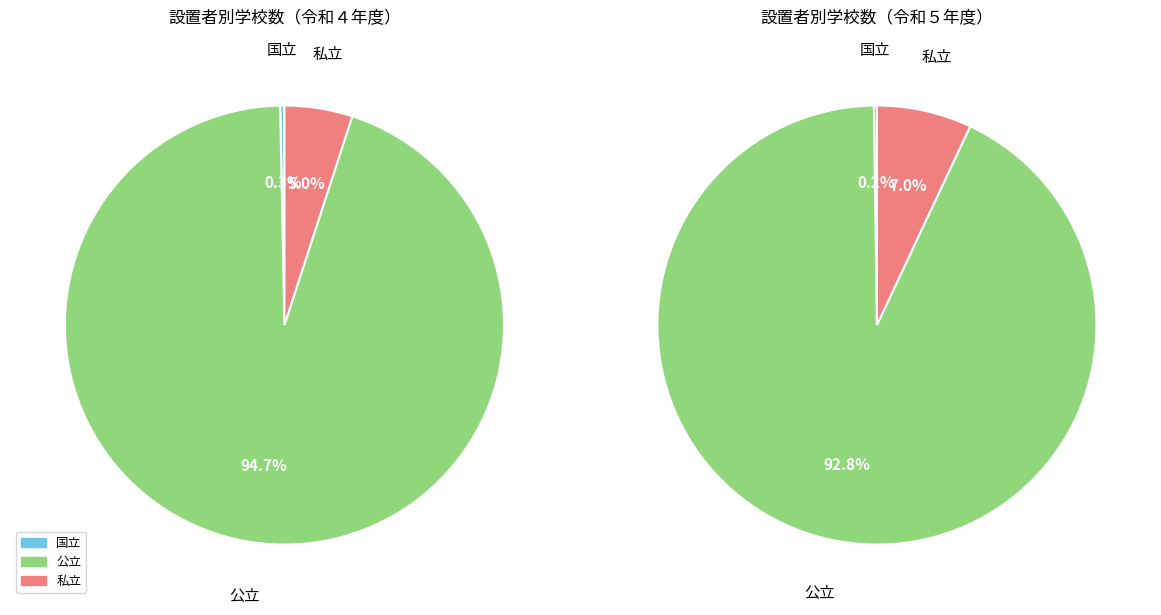

True or false: 私立 accounts for 5% of the total.

True